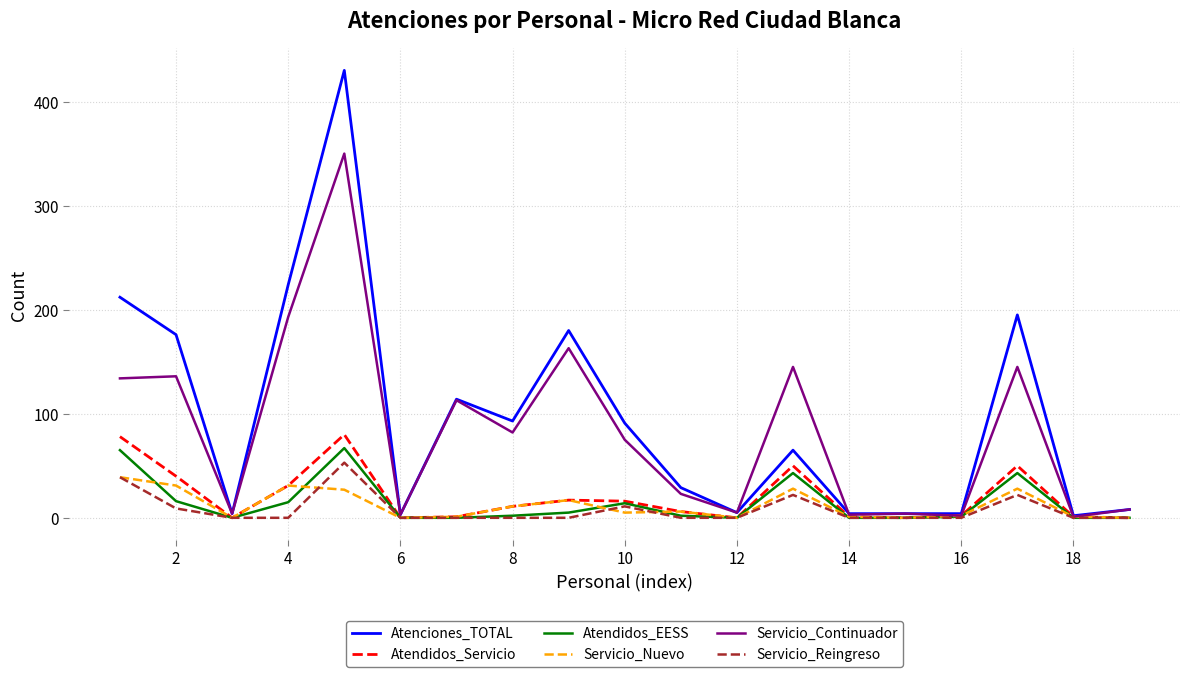

Which series has the largest range (max minus min)?

Atenciones_TOTAL